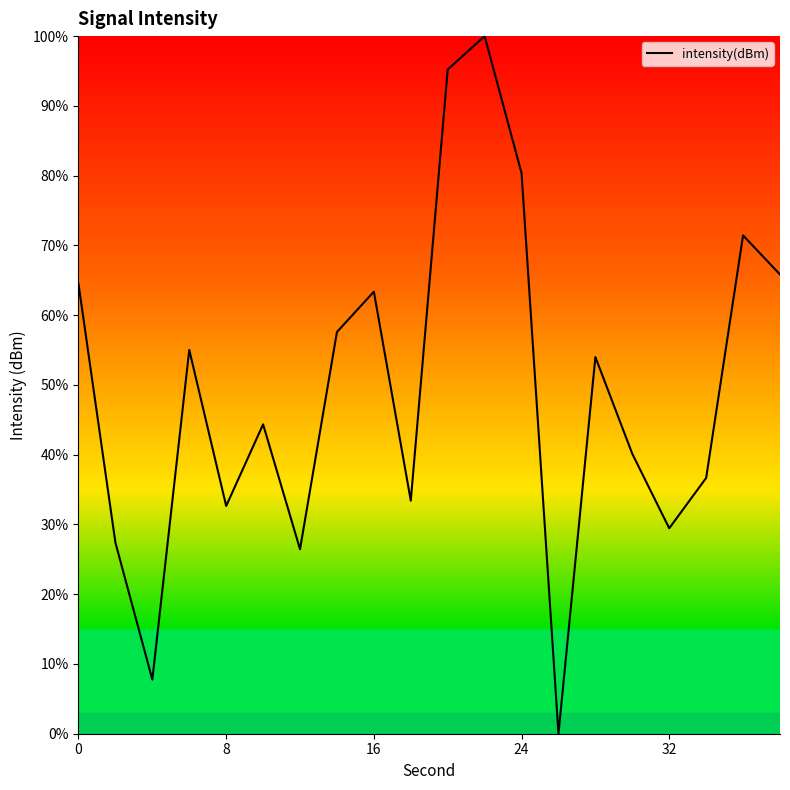

What is the greatest value displayed?

100.0